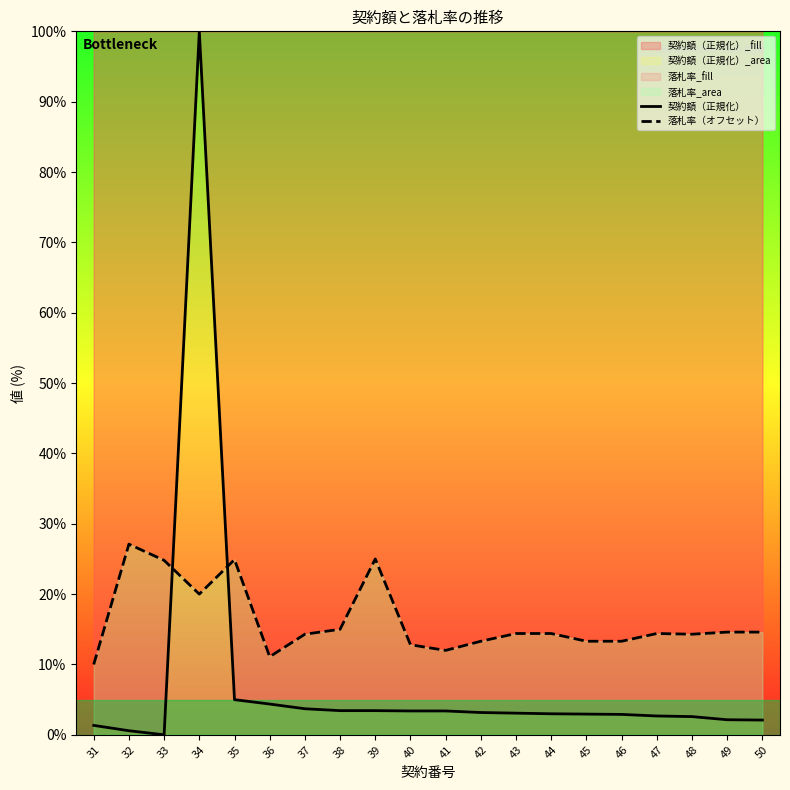

Which series changed the most between 34 and 48?

契約額（正規化）